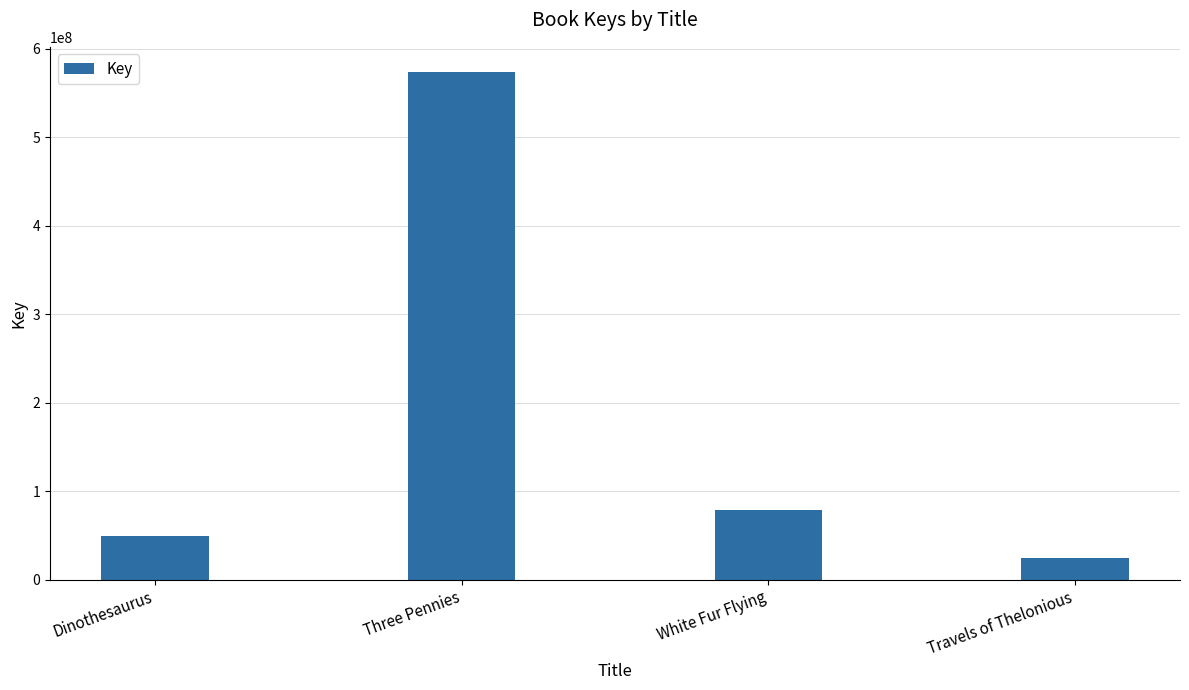

Which category has the highest value across all series?

Three Pennies